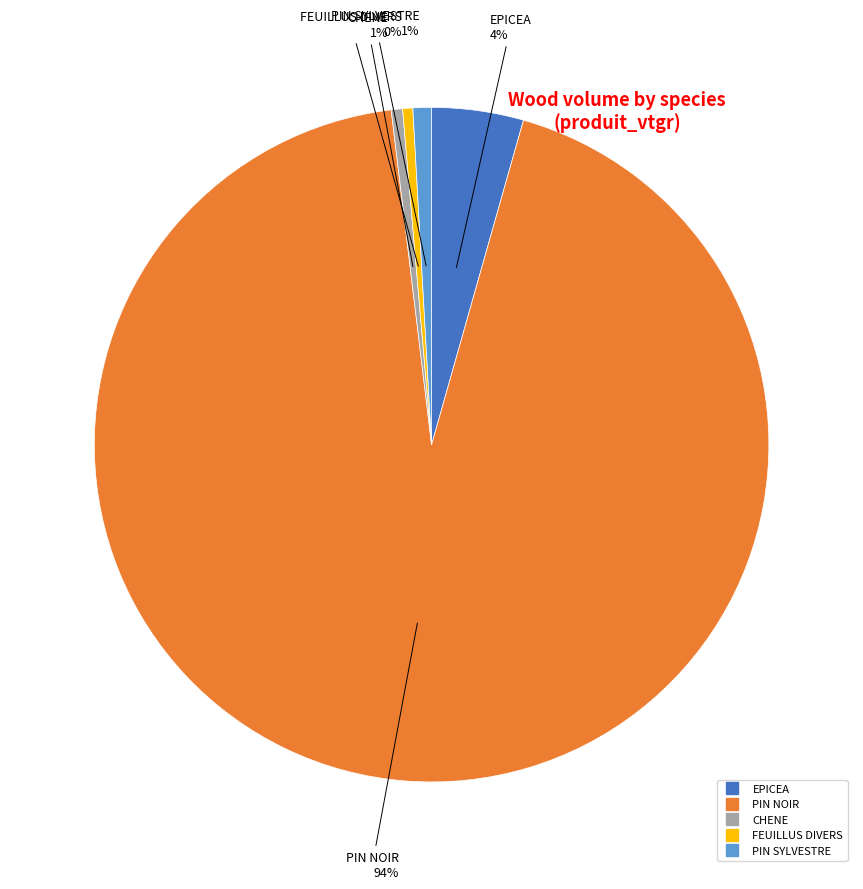

Which category accounts for the majority?

PIN NOIR